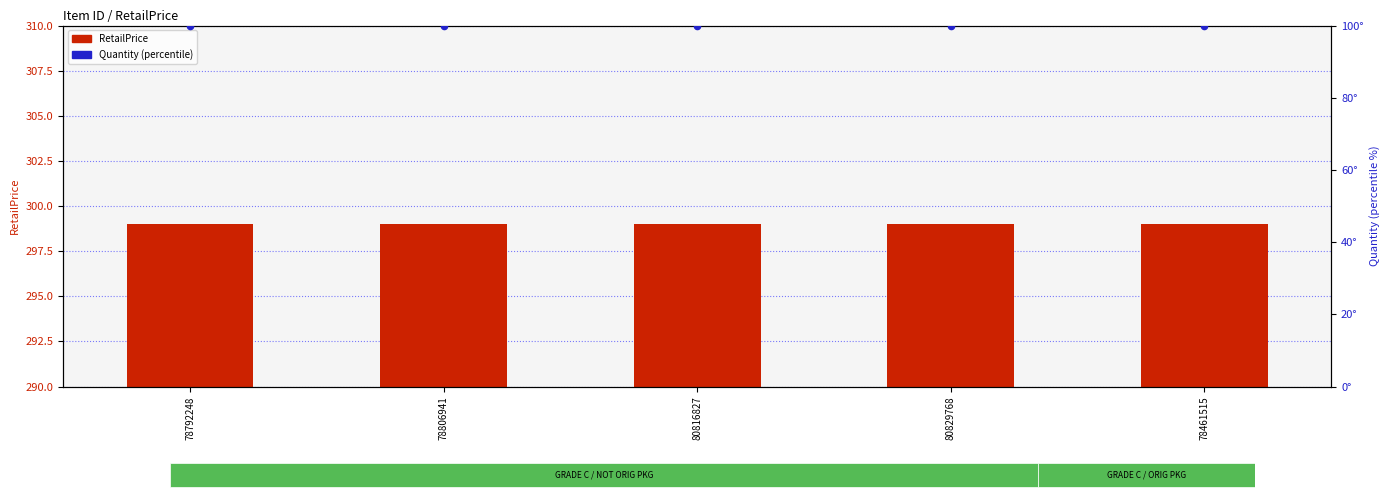

At which category is the sum across all series the highest?

78792248